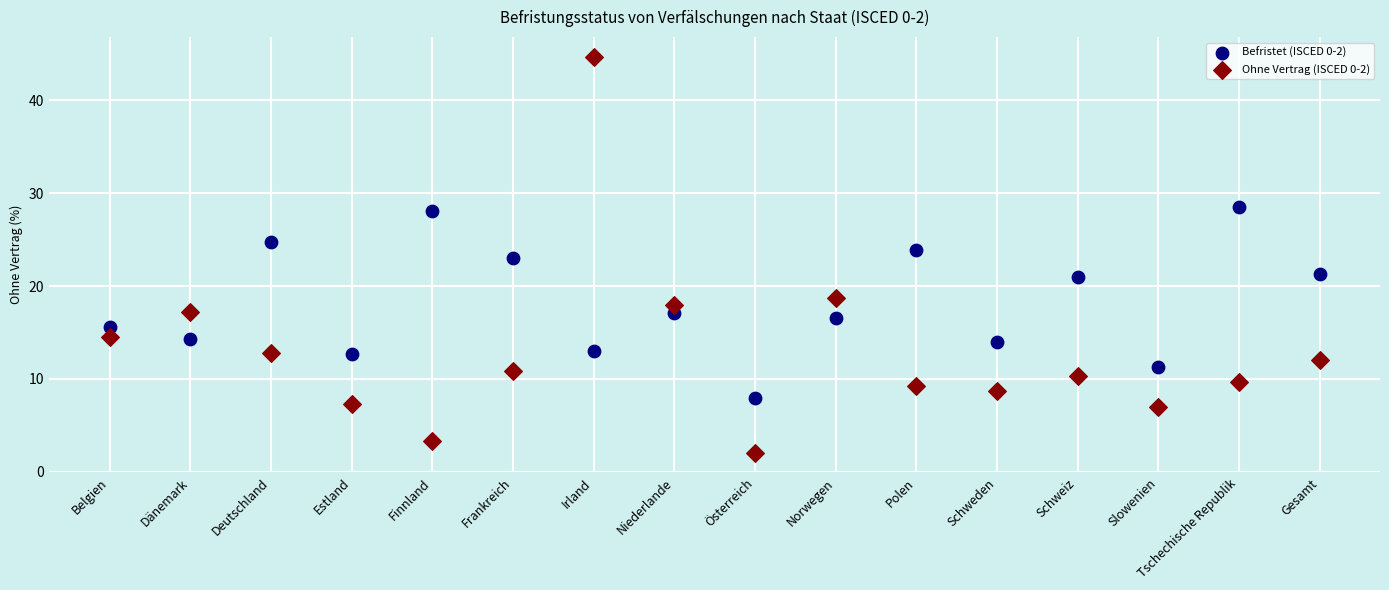

Which series contains the lowest Y value?

Ohne Vertrag (ISCED 0-2)